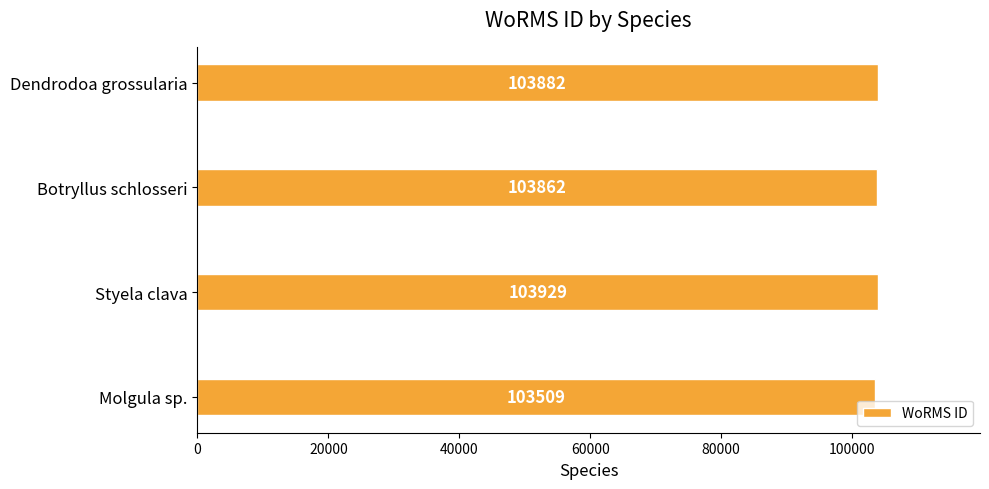

At which label is the value closest to 103719?

Botryllus schlosseri